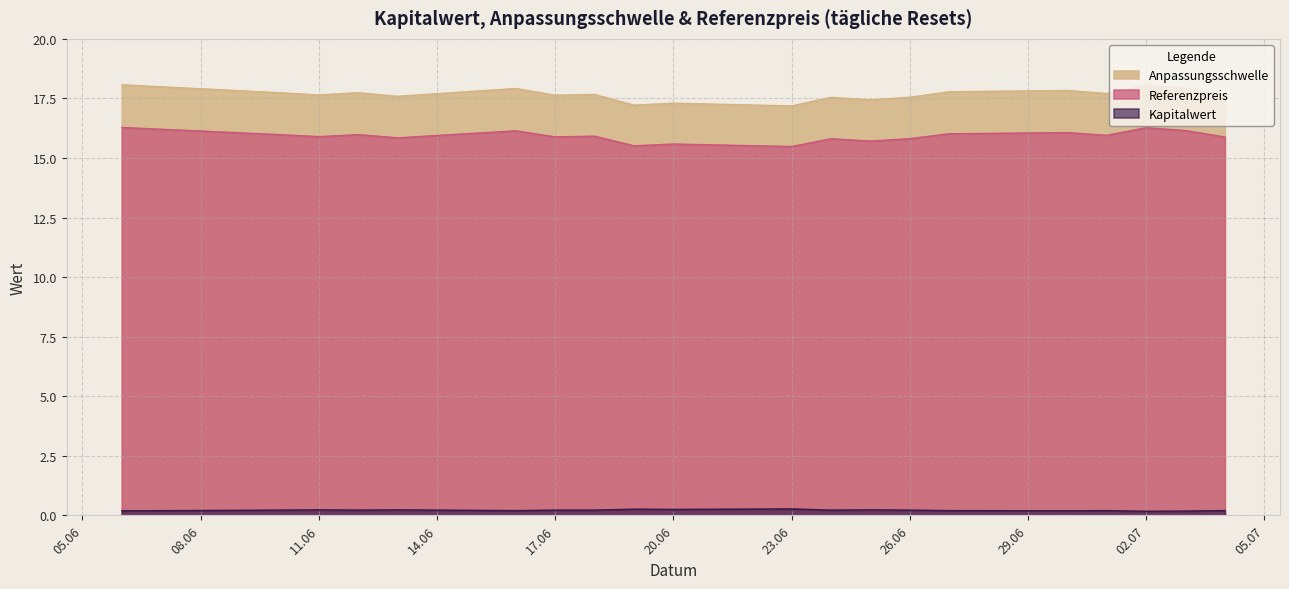

In Anpassungsschwelle, how many points are higher than both neighbors (excluding endpoints)?

7